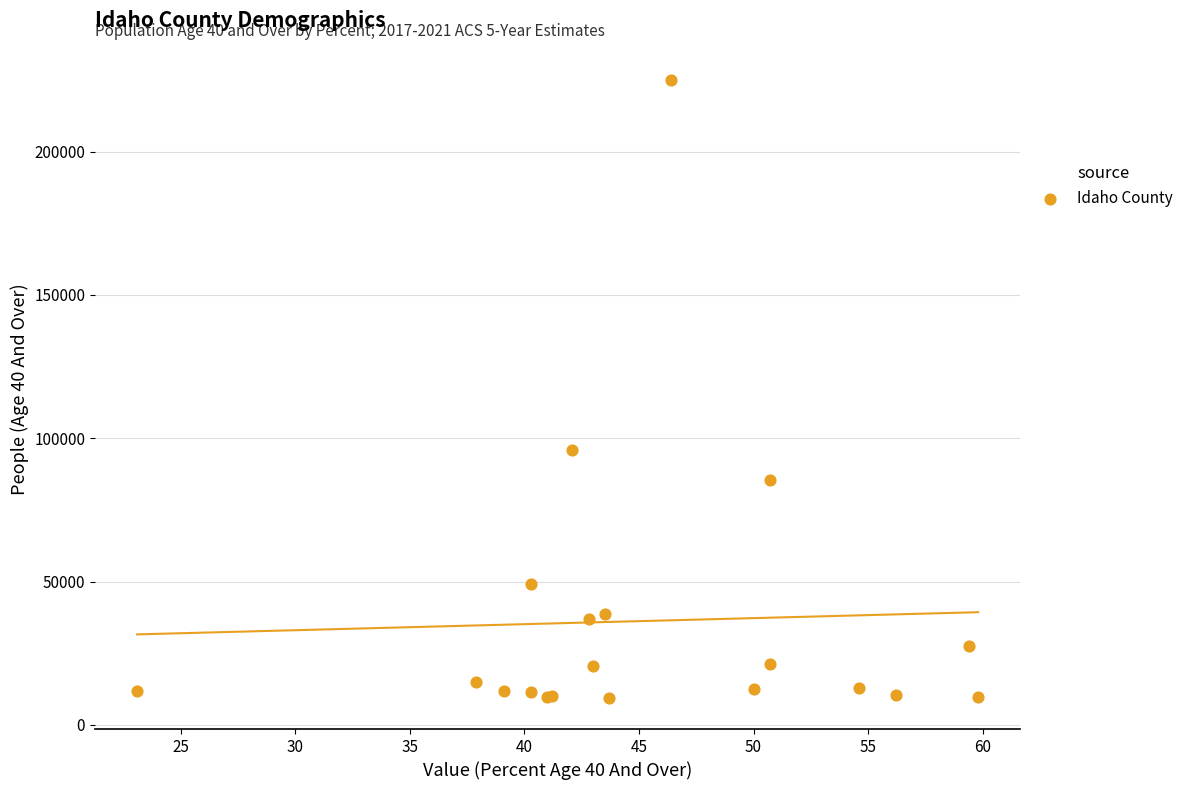

What Y value in the scatter plot is closest to 117153?

95779